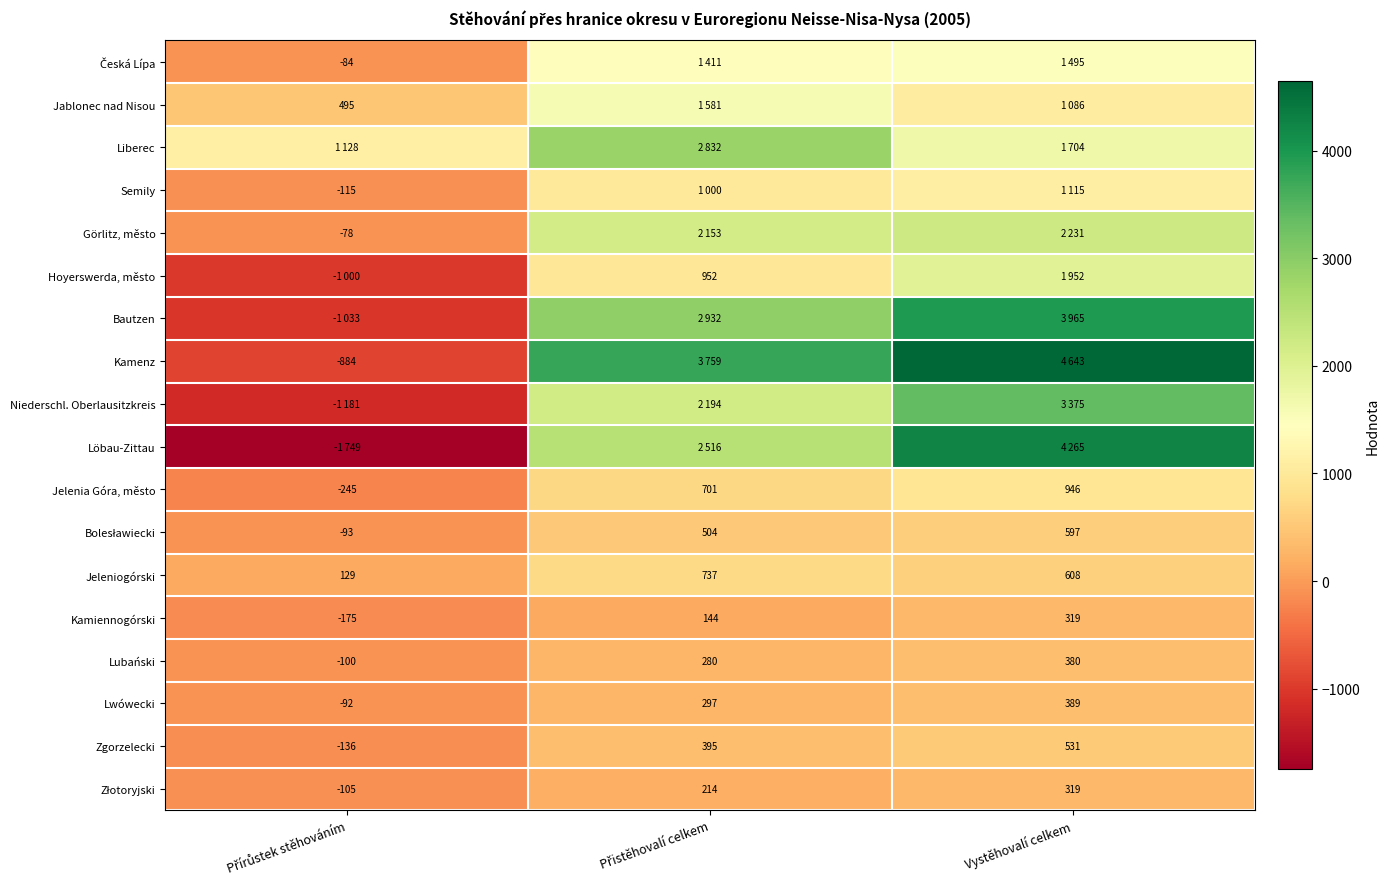

How many negative values does the Lubański series have?

1